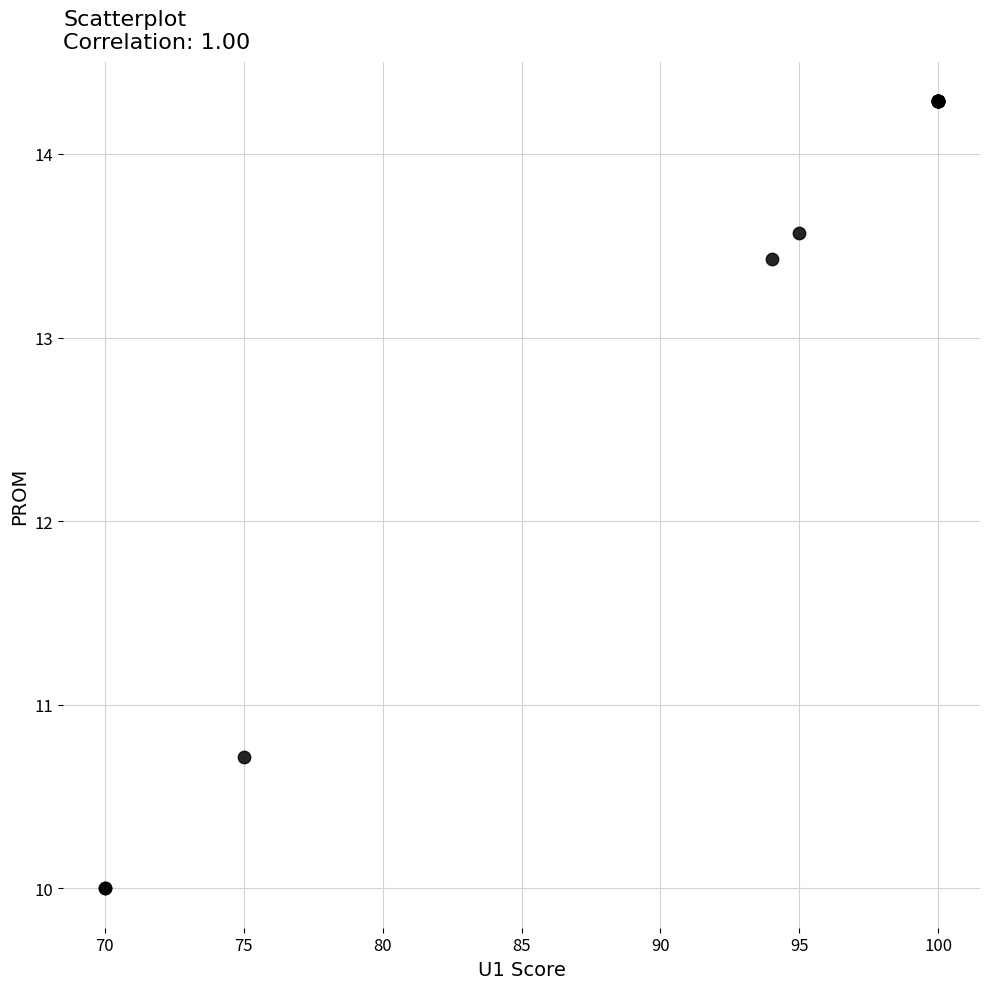

What Y value in the scatter plot is closest to 12?

10.7